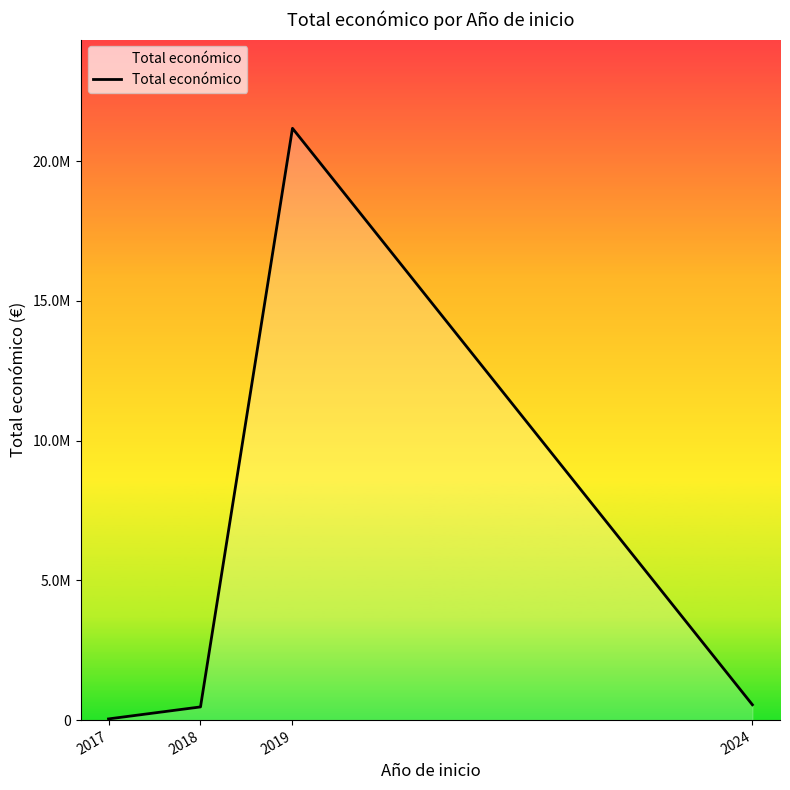

Is it true that the value at 2019 is 21179405?

True